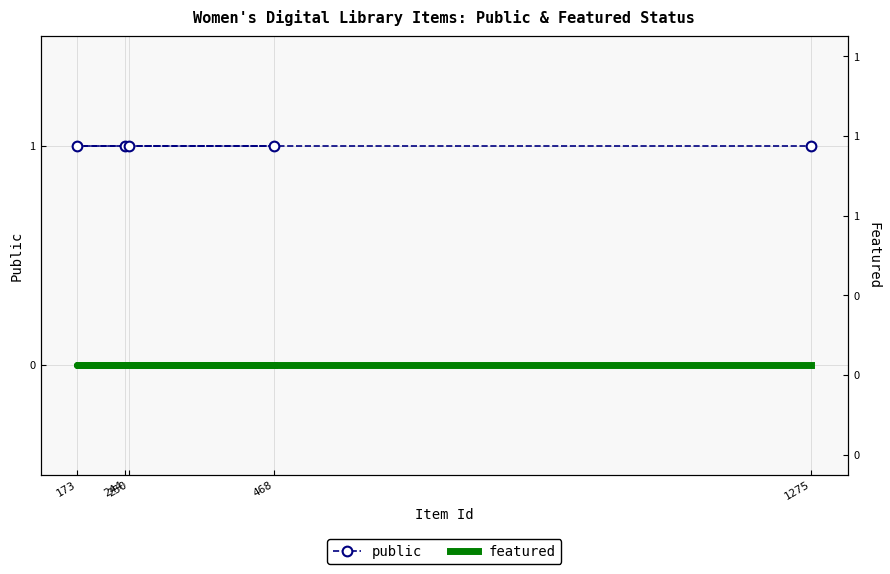

Count the number of data series in this chart.

2